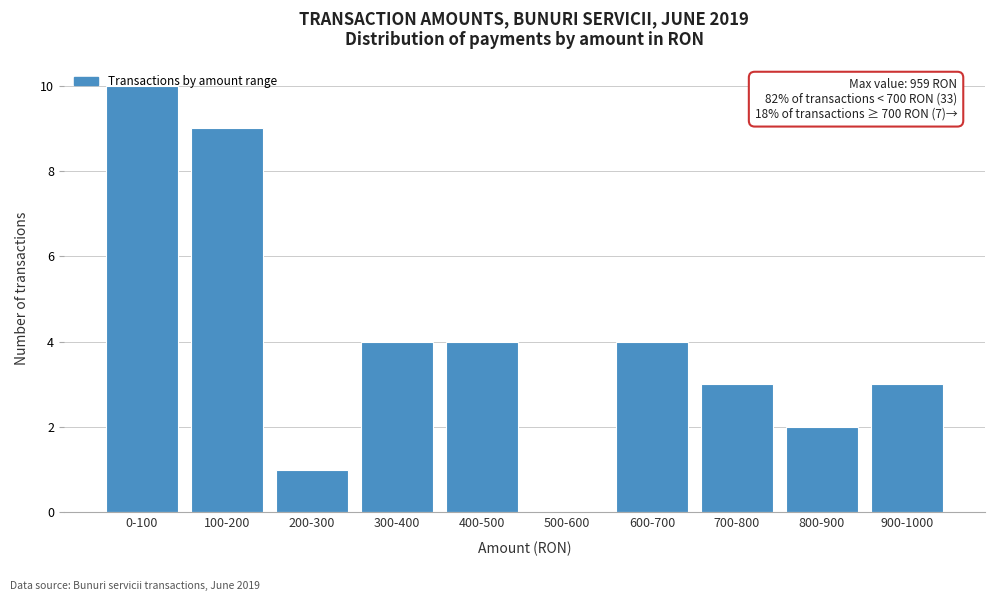

What is the approximate value at 100-200?

9